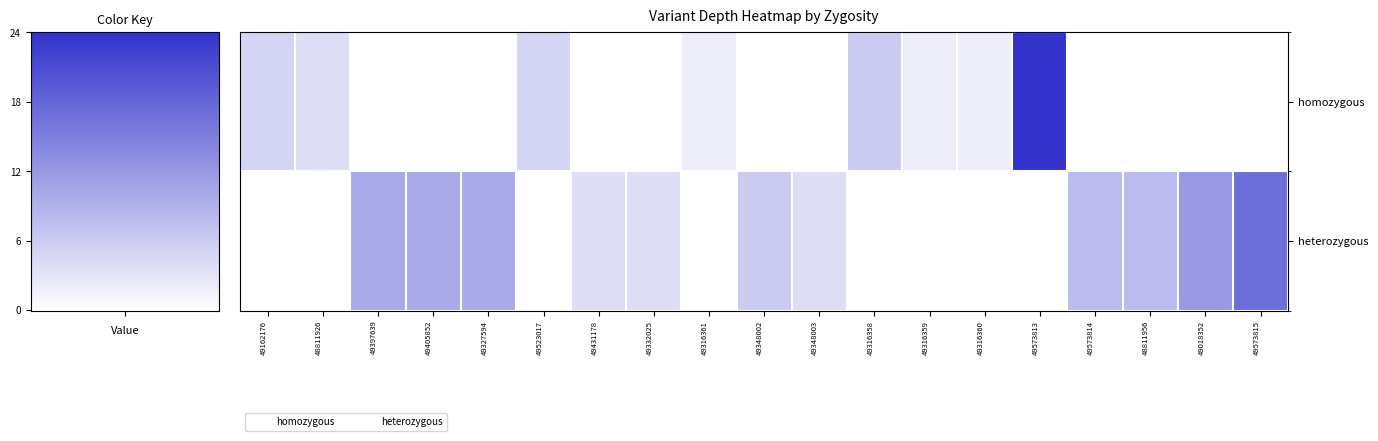

Rank the categories by heterozygous value from lowest to highest.

49162176, 48811926, 49523017, 49316361, 49316358, 49316359, 49316360, 49573813, 49431178, 49332025, 49348003, 49348002, 49573814, 48811956, 49397639, 49405852, 49327594, 49018352, 49573815